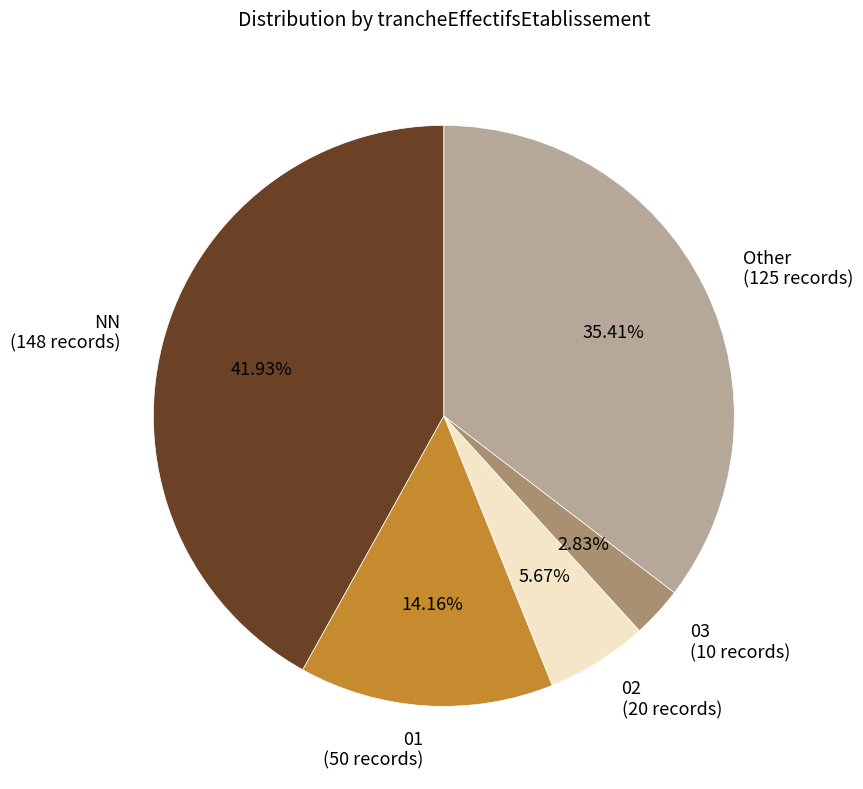

Rank the categories by value from lowest to highest.

03, 02, 01, Other, NN